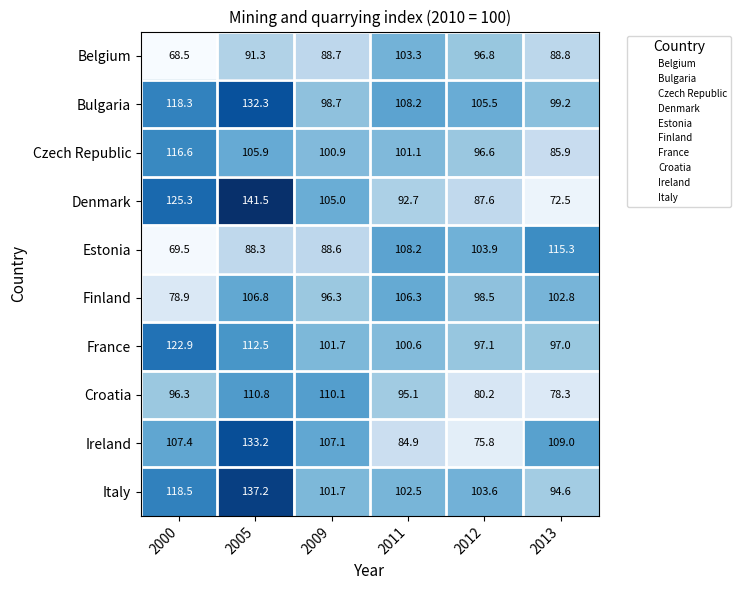

At which category is the sum across all series the highest?

2005